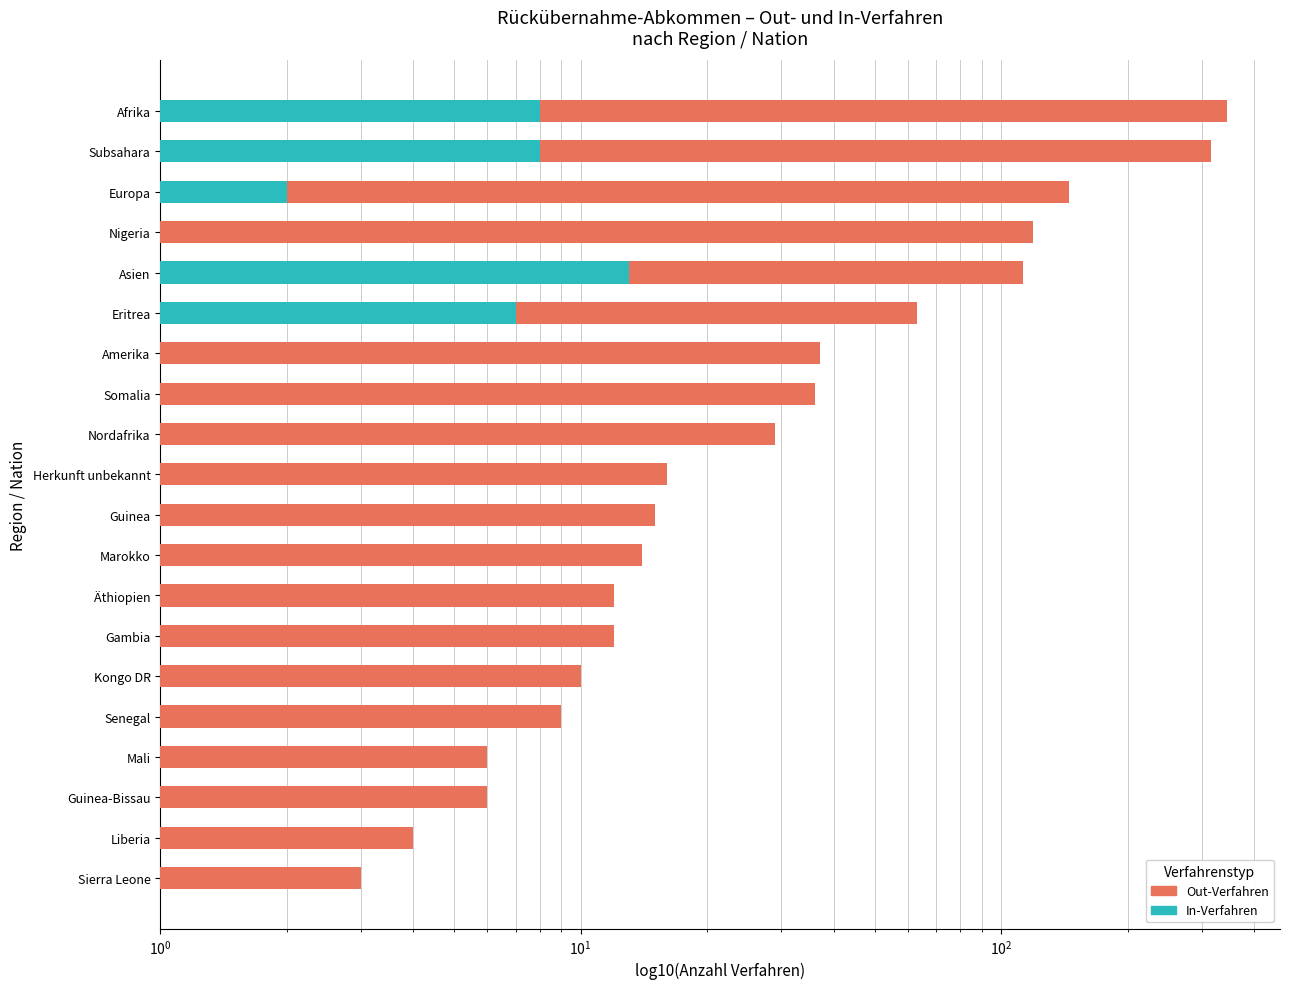

What are all the series names shown in the legend?

Out-Verfahren, In-Verfahren